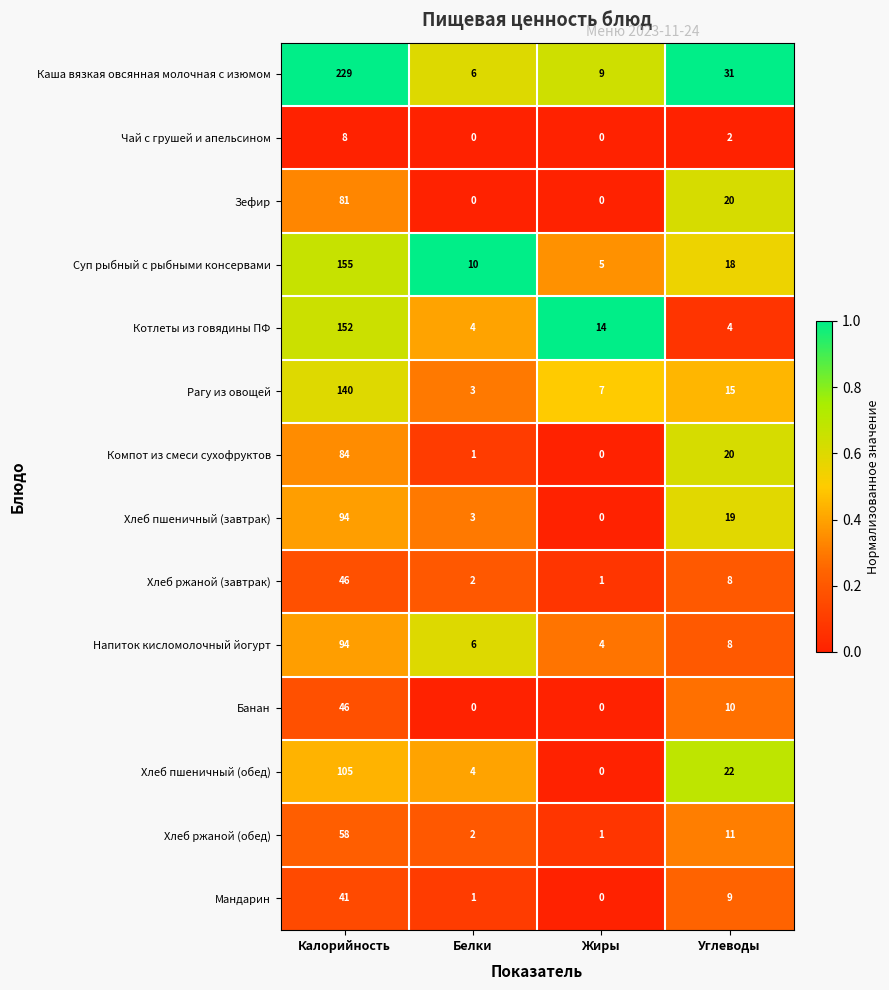

Which category has the highest value across all series?

Калорийность